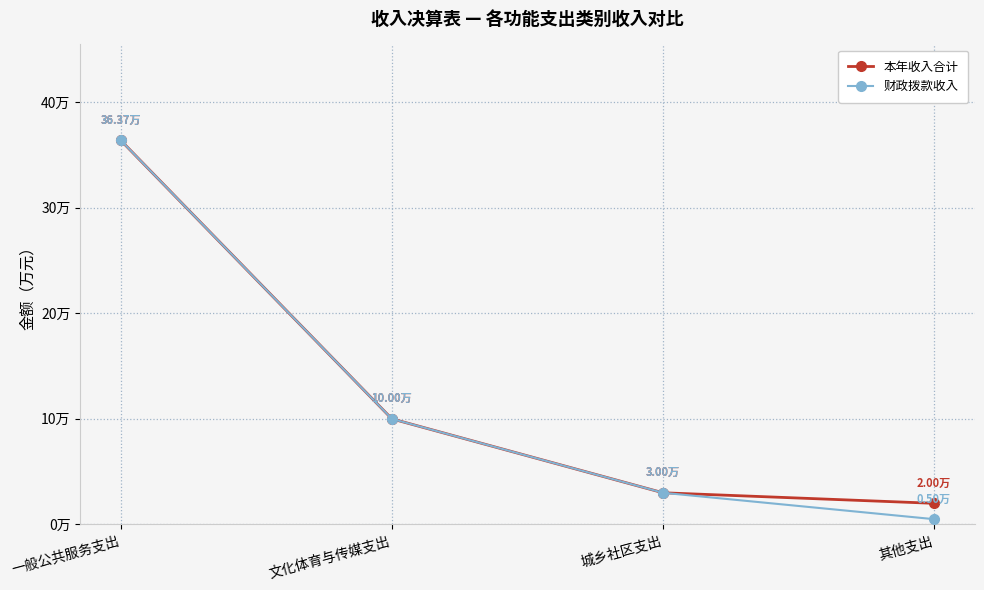

List the series in order of their peak value, lowest first.

本年收入合计, 财政拨款收入